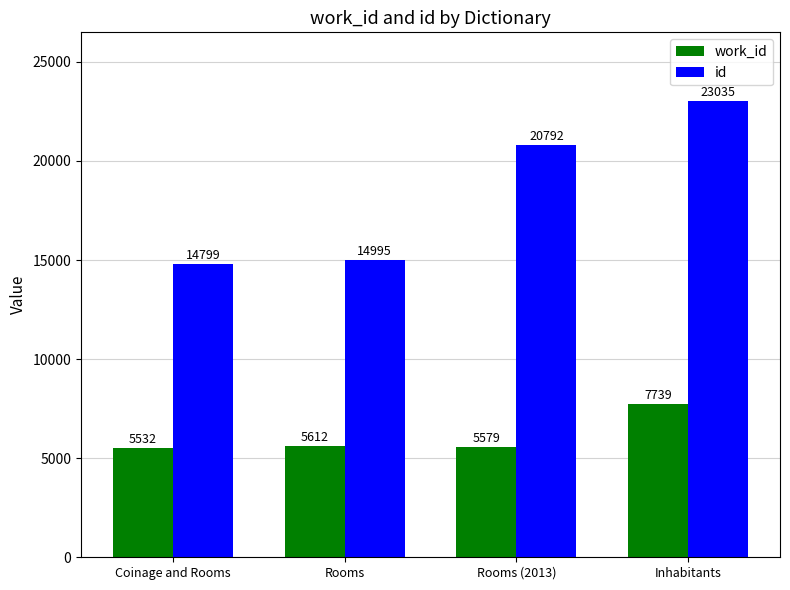

List the series in order of their overall mean, lowest first.

work_id, id